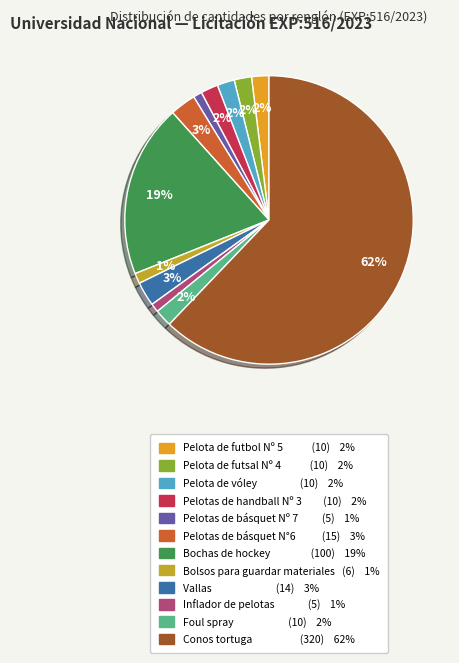

What is the majority slice?

Conos tortuga